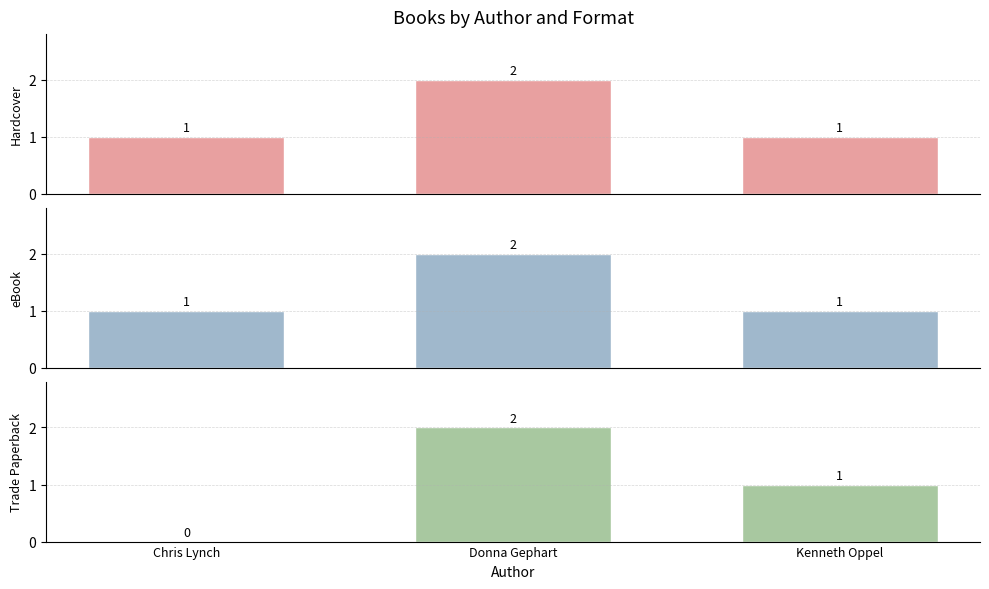

What is the label of the 2nd bar from the right?

Donna Gephart